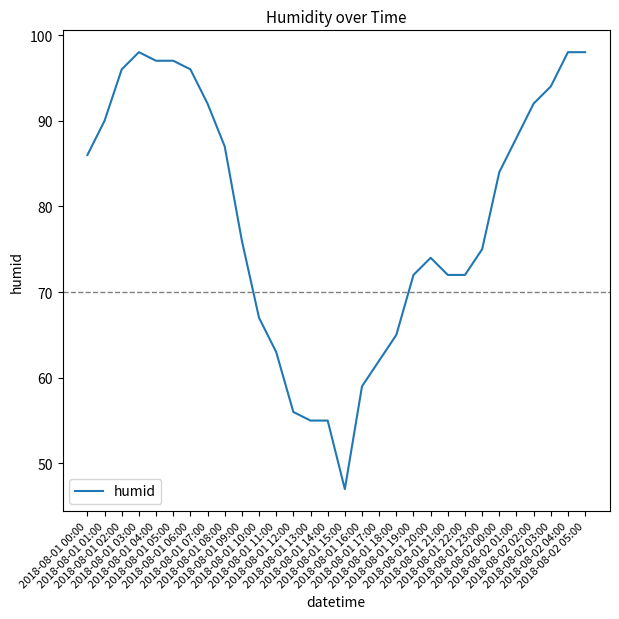

What is the difference between the maximum and minimum values?

51